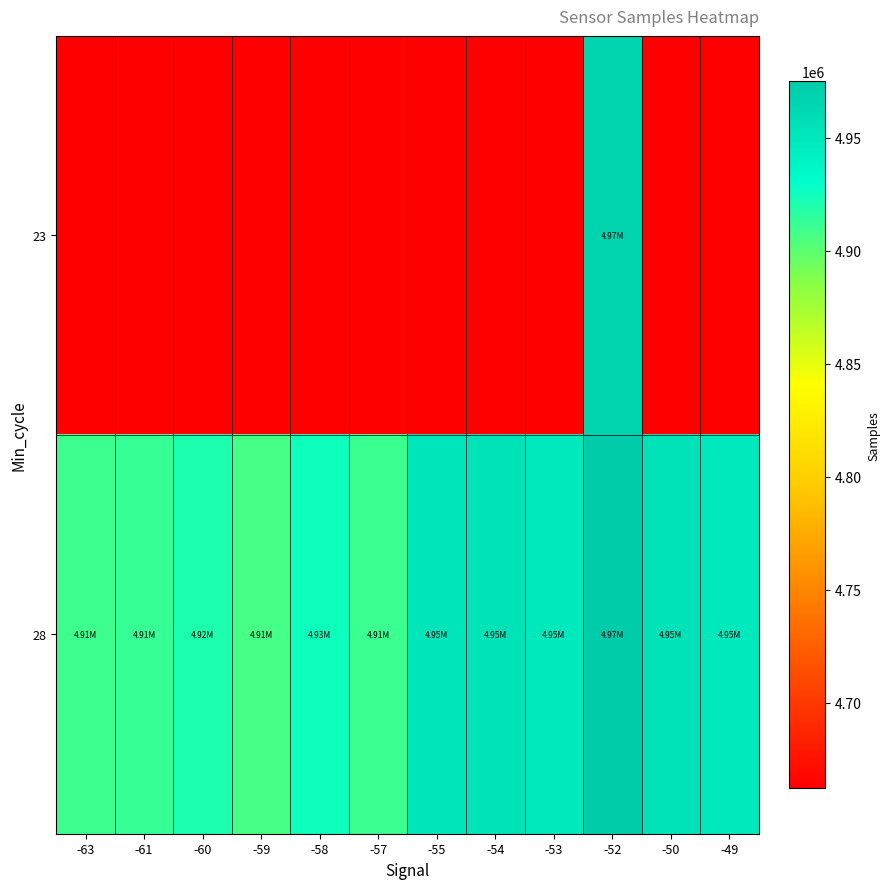

At how many categories does at least one series exceed 4849525?

12